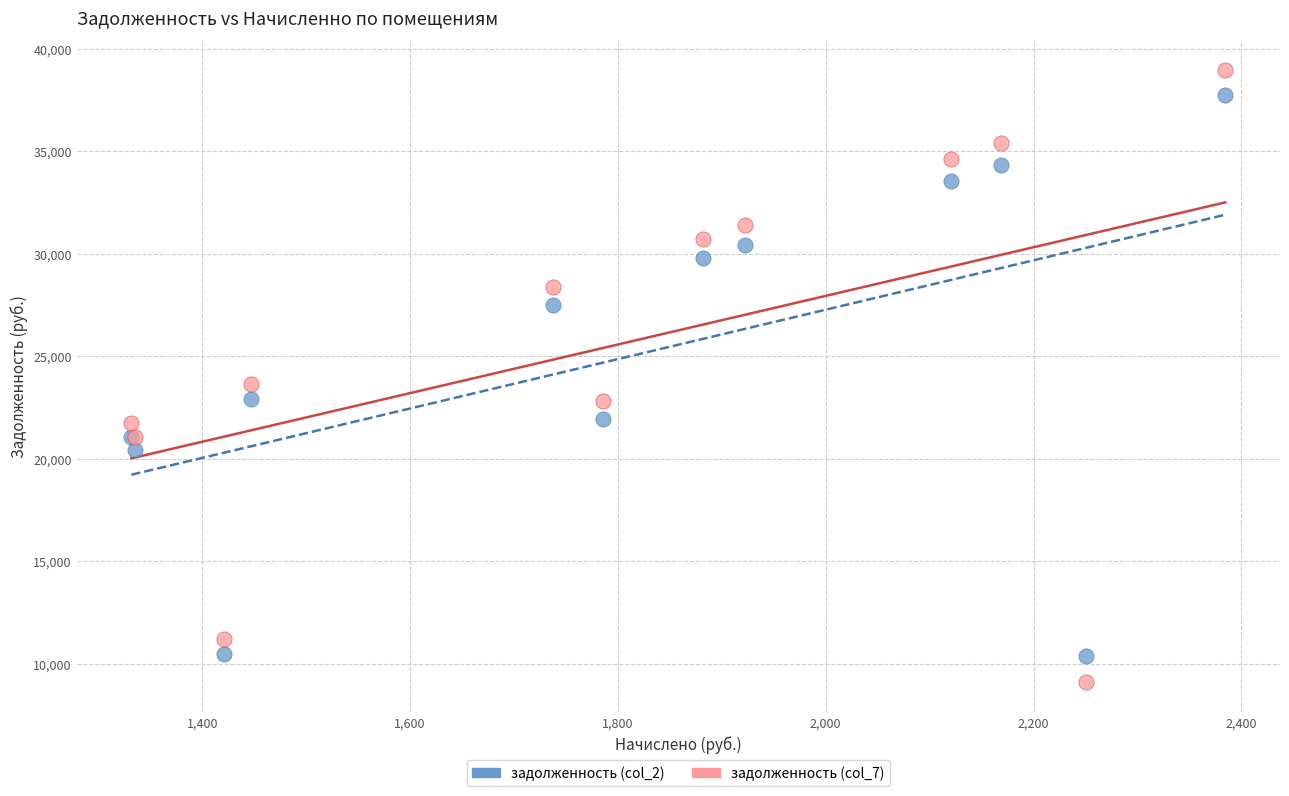

Which series reaches the minimum Y coordinate?

задолженность (col_7)